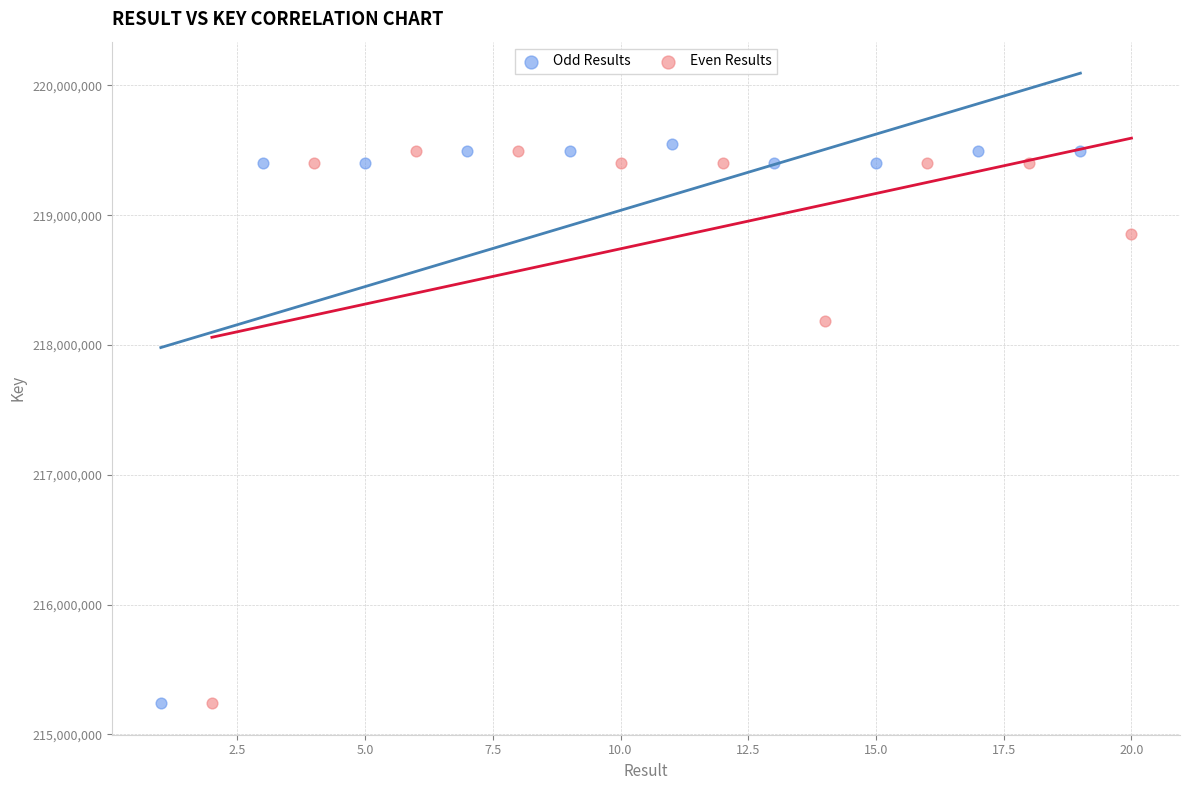

What are all the series names shown in the legend?

Odd Results, Even Results